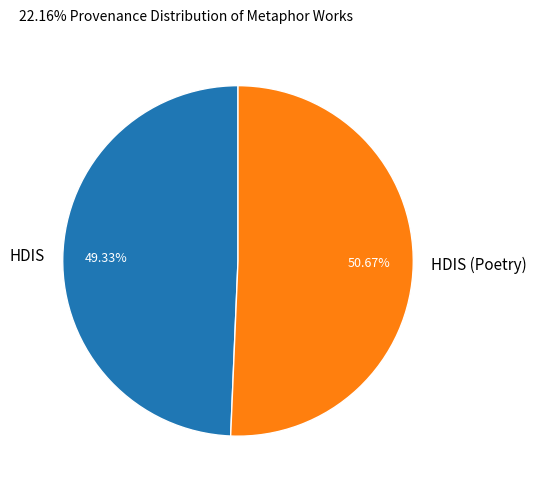

What percentage do HDIS (Poetry) and HDIS together represent?

100.0%